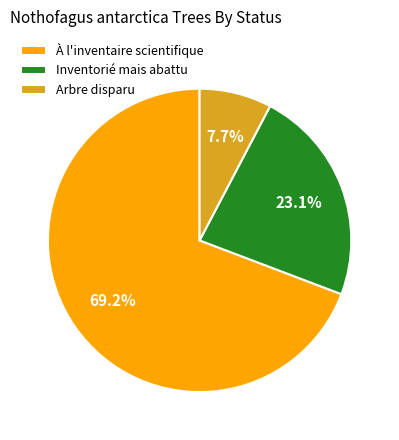

To the nearest percent, what is the average slice percentage?

33%